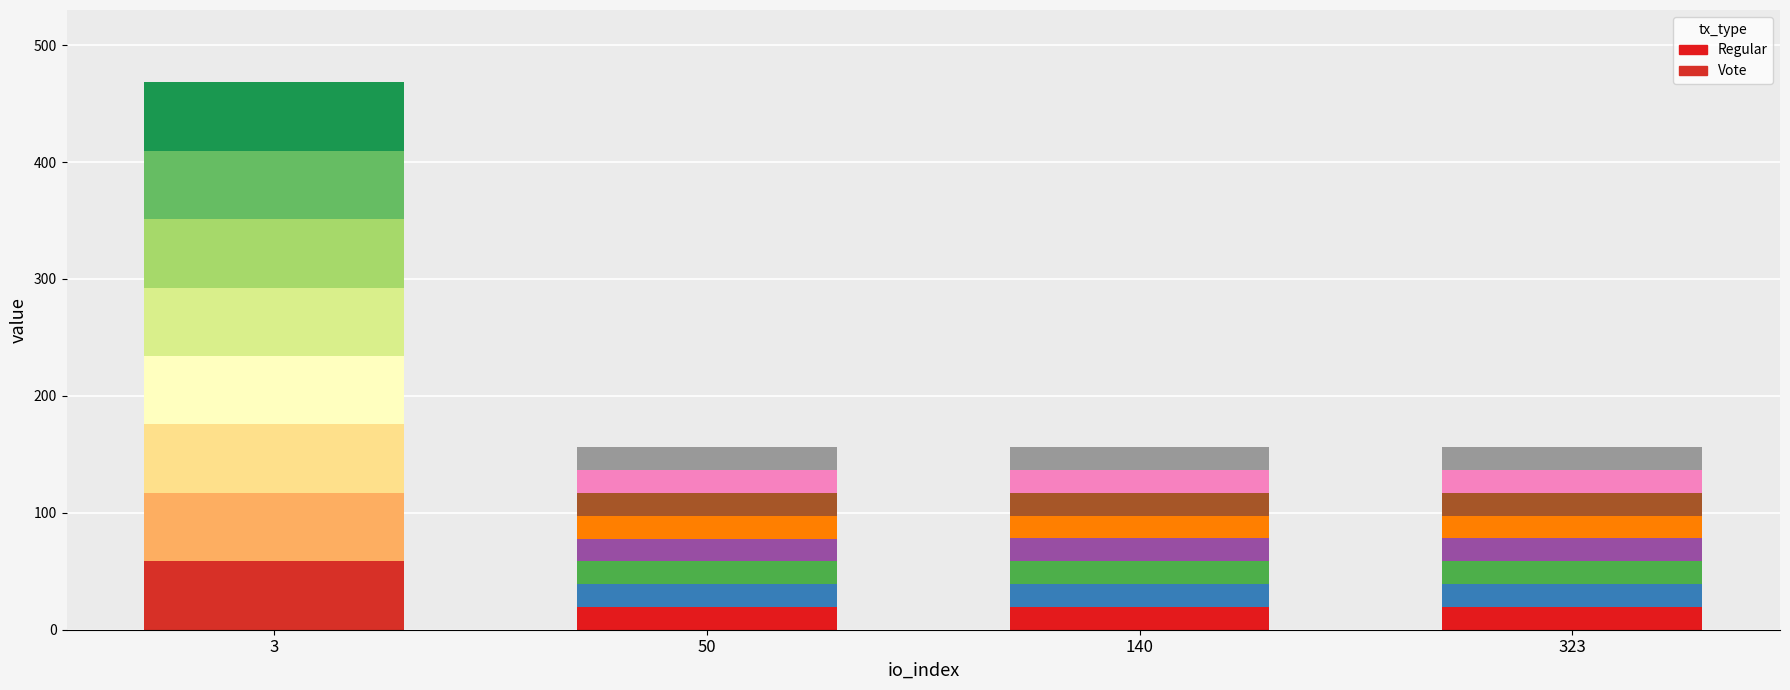

Rank the series by their maximum value, from lowest to highest.

Regular, Vote